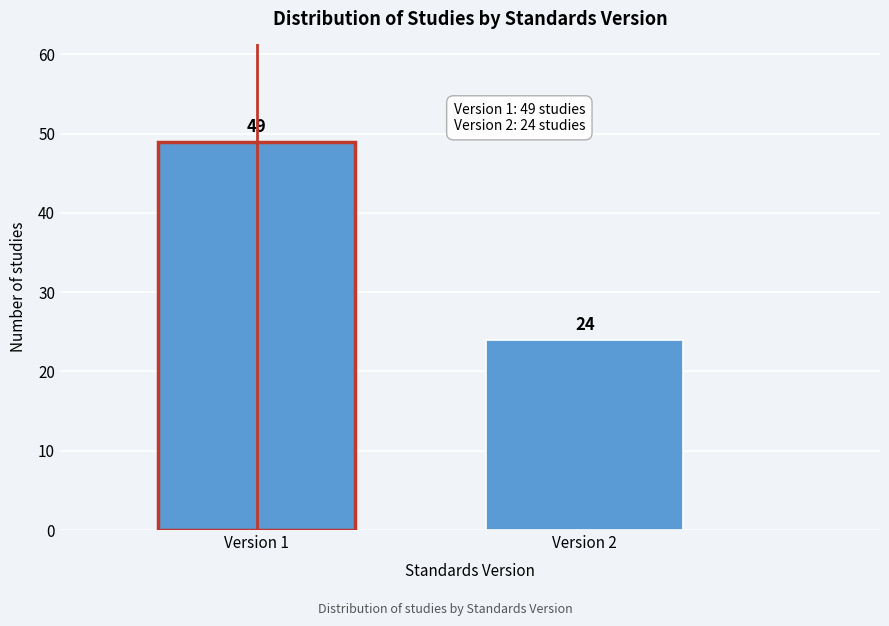

Reading left to right, transcribe all the data shown in this chart.

49	24